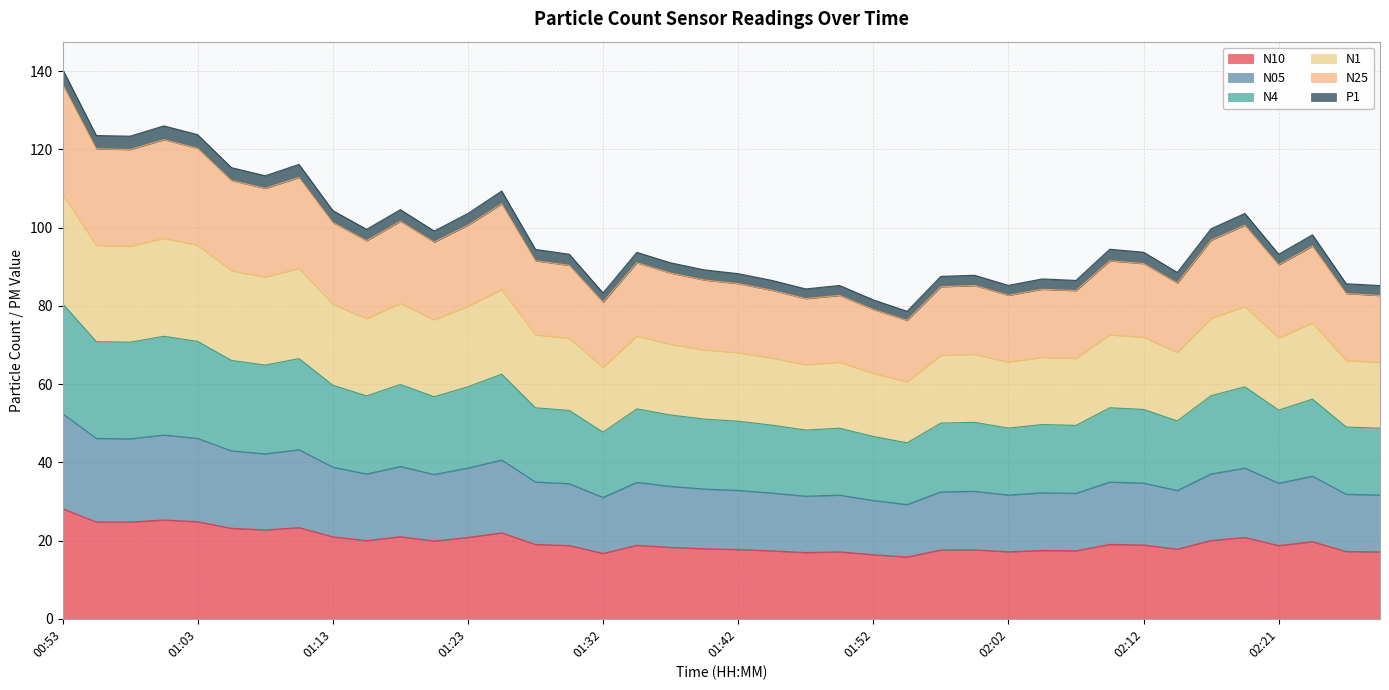

What are all the series names shown in the legend?

N10, N05, N4, N1, N25, P1